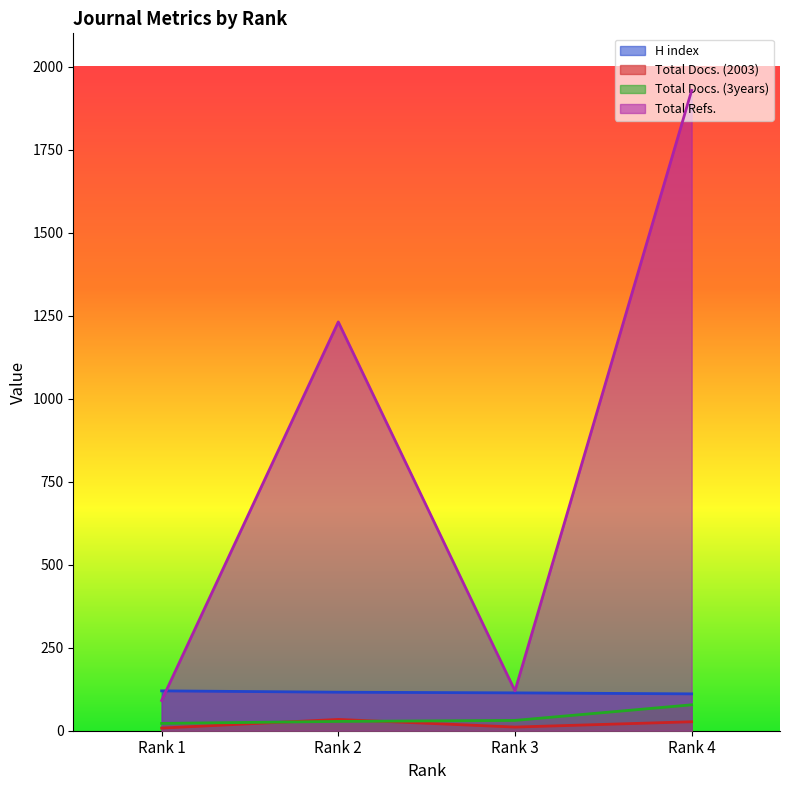

Reading left to right, extract all data points from this chart.

H index: Rank 1=120	Rank 2=116	Rank 3=114	Rank 4=111
Total Docs. (2003): Rank 1=8	Rank 2=34	Rank 3=11	Rank 4=27
Total Docs. (3years): Rank 1=22	Rank 2=28	Rank 3=31	Rank 4=78
Total Refs.: Rank 1=91	Rank 2=1231	Rank 3=120	Rank 4=1928